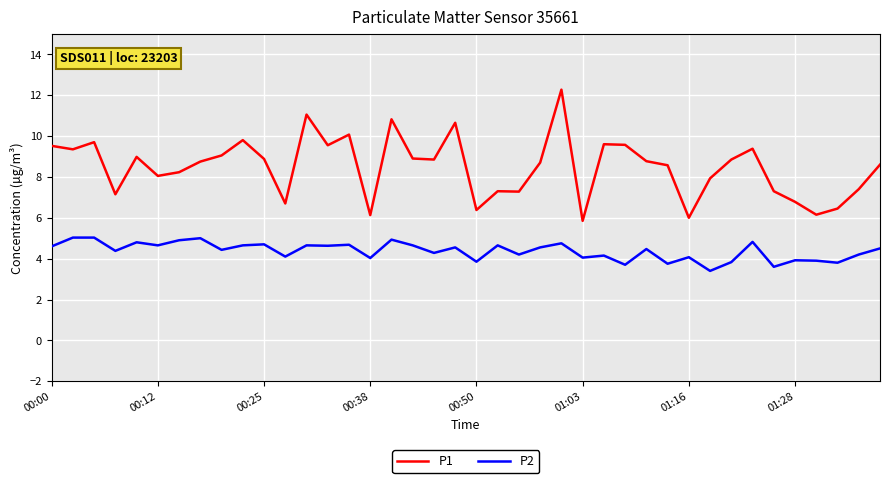

What is the difference between the maximum and minimum values in the P2 series?

1.6